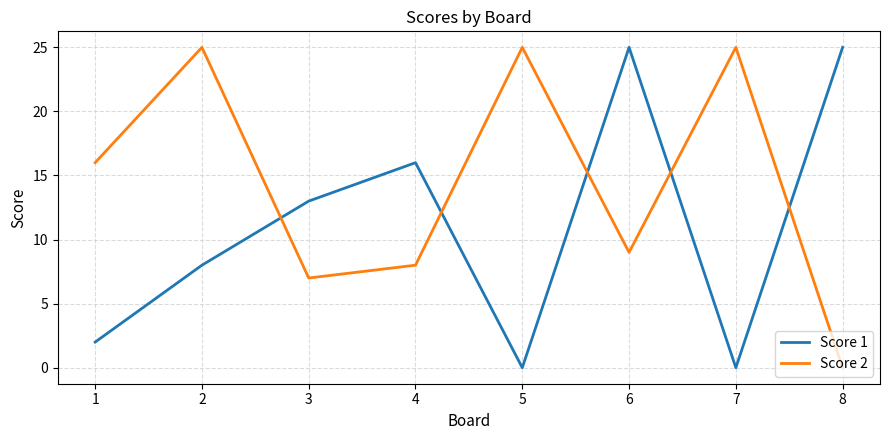

List the series in order of their overall mean, lowest first.

Score 1, Score 2